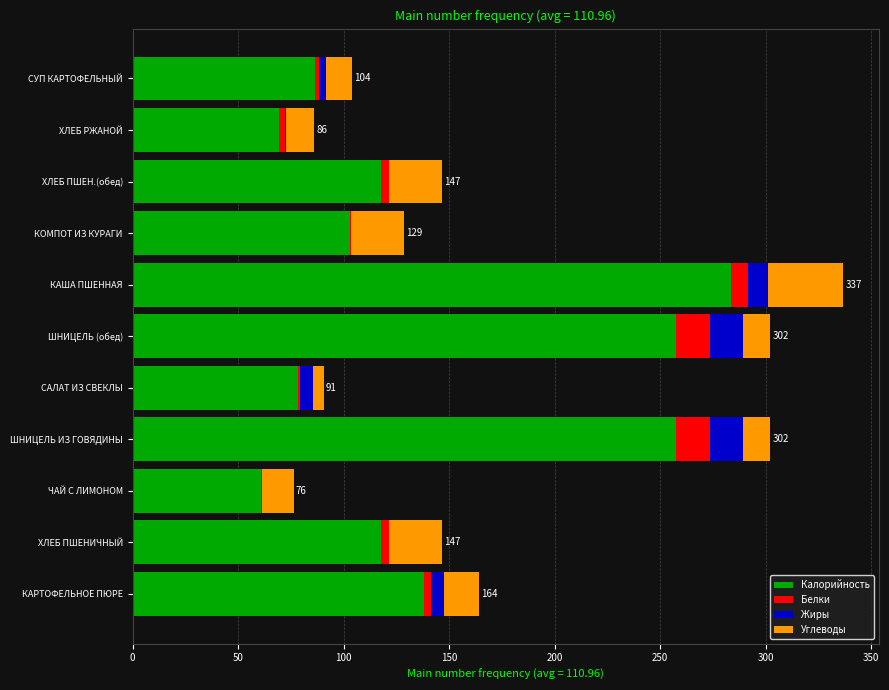

At which category is the sum across all series the highest?

КАША ПШЕННАЯ